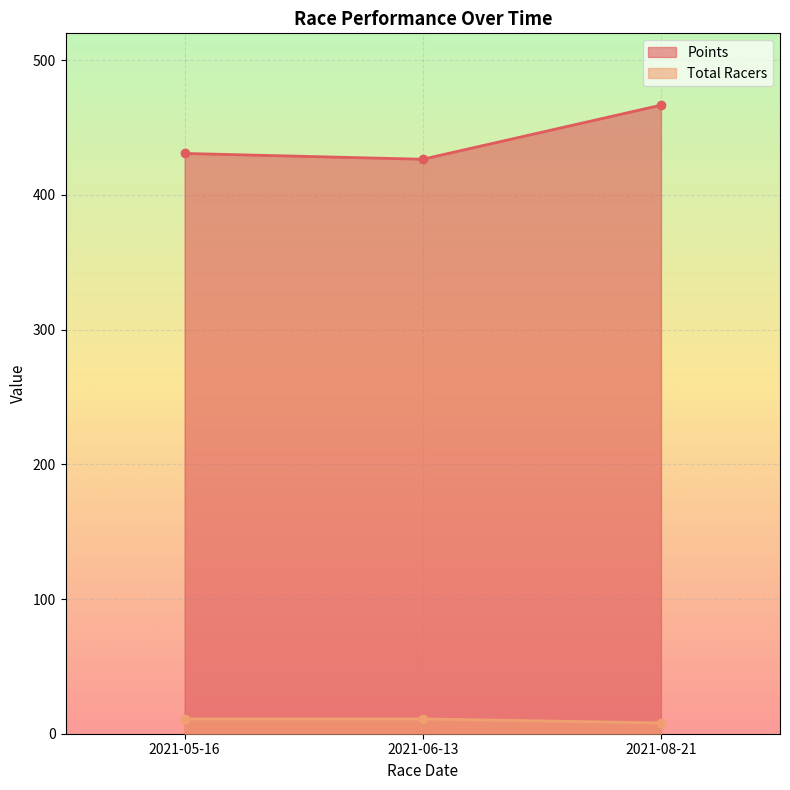

Rank the series by their average value, from lowest to highest.

Total Racers, Points